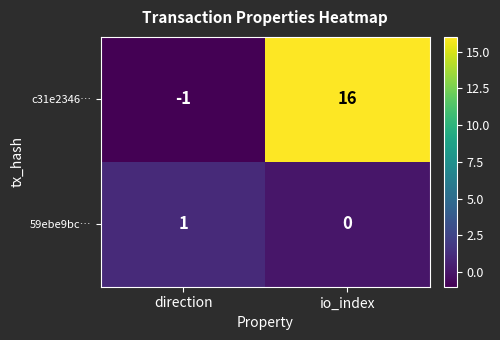

What is the total value across all series at io_index?

16